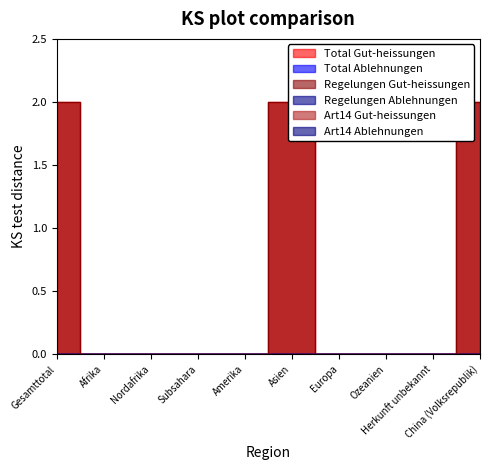

At which label is Total Gut-heissungen closest to 1?

Gesamttotal